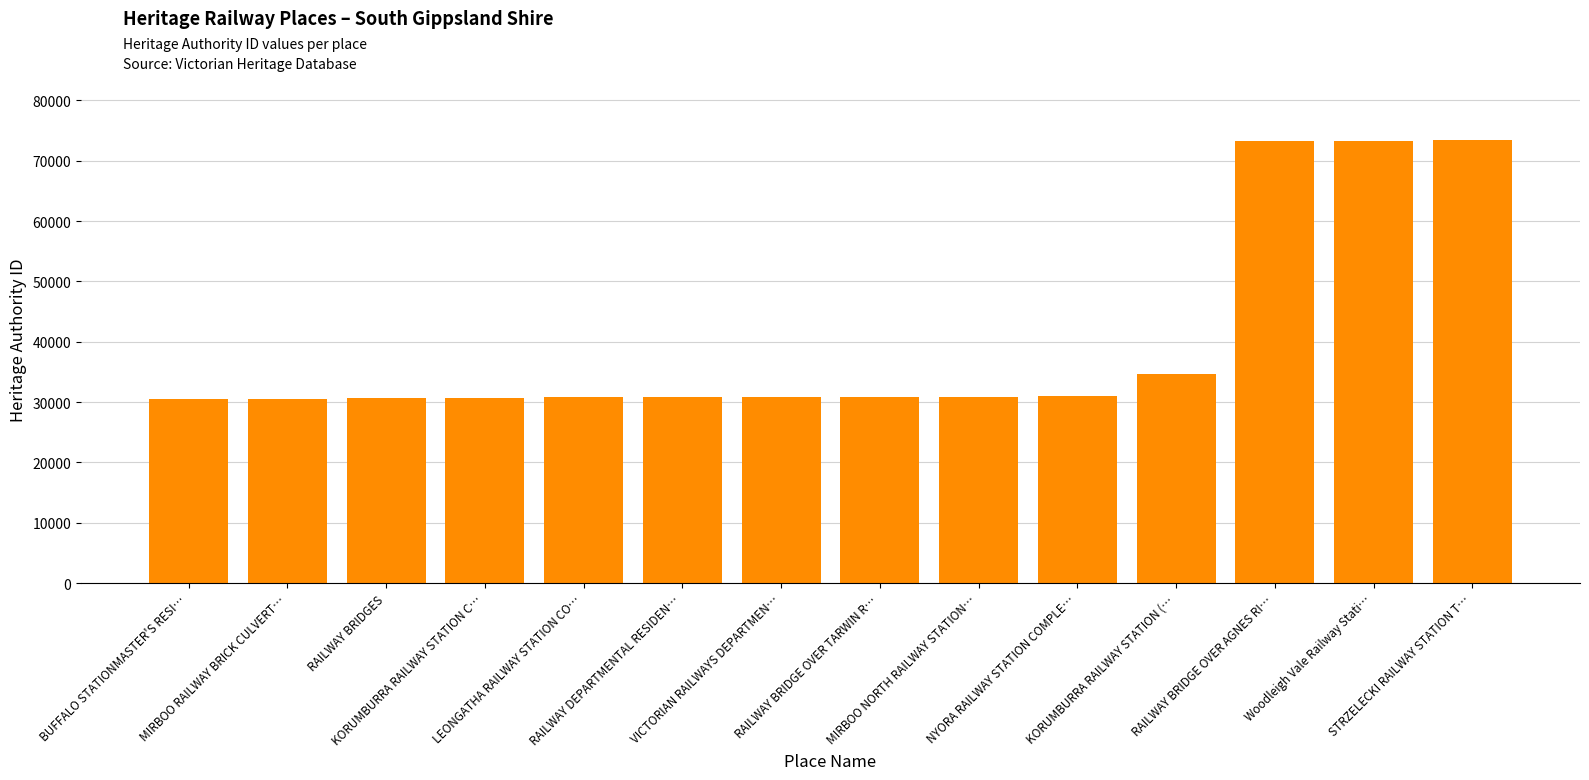

What is the smallest value displayed?

30559